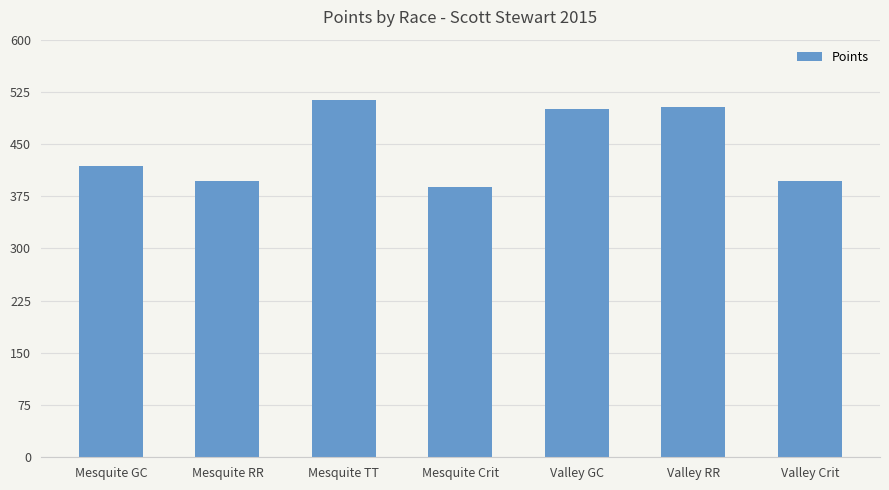

How many data points does each series have?

7